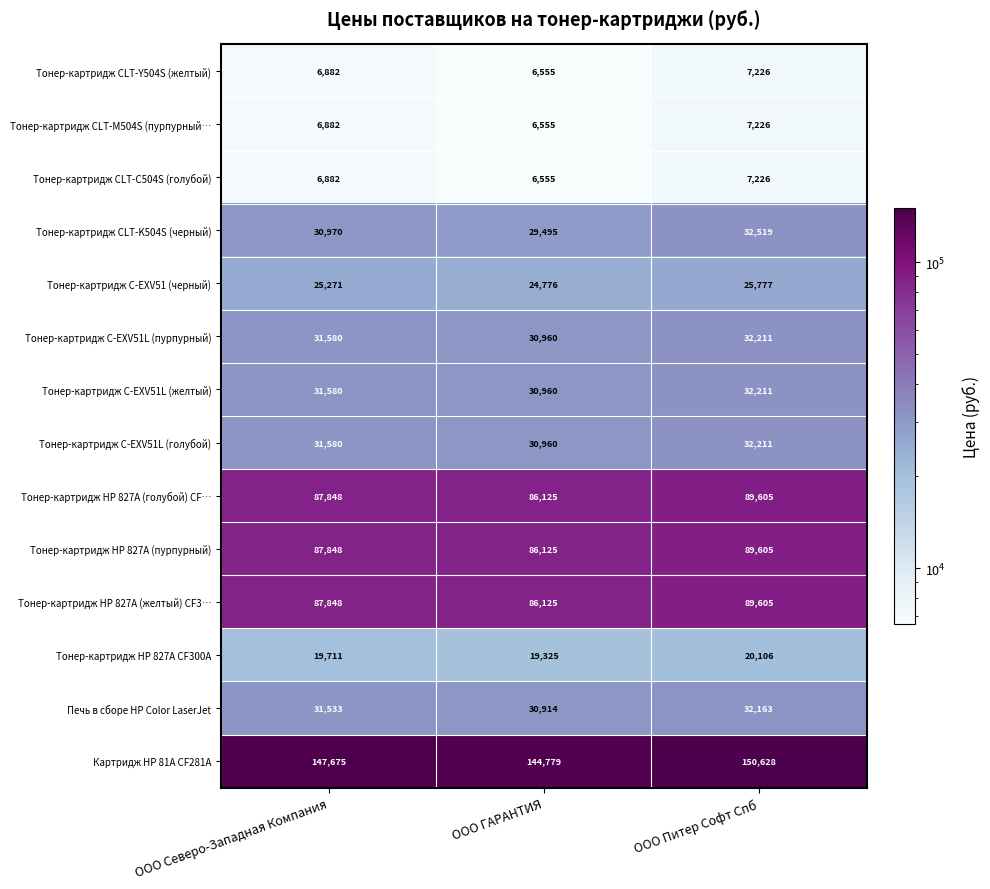

The Тонер-картридж CLT-K504S (черный) series shows 18599 at ООО Северо-Западная Компания. True or false?

False